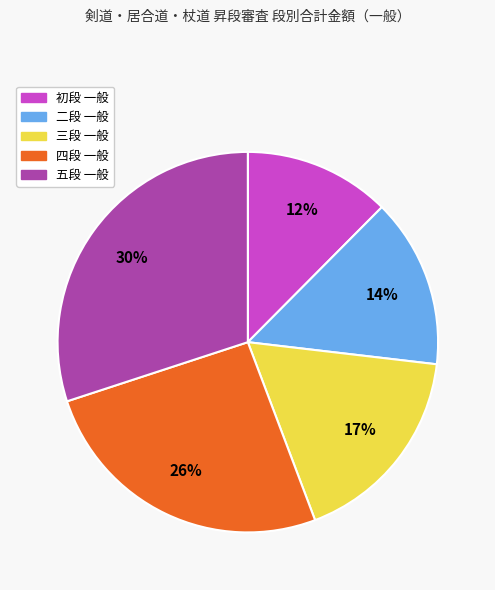

Rank the categories by value from lowest to highest.

初段 一般, 二段 一般, 三段 一般, 四段 一般, 五段 一般